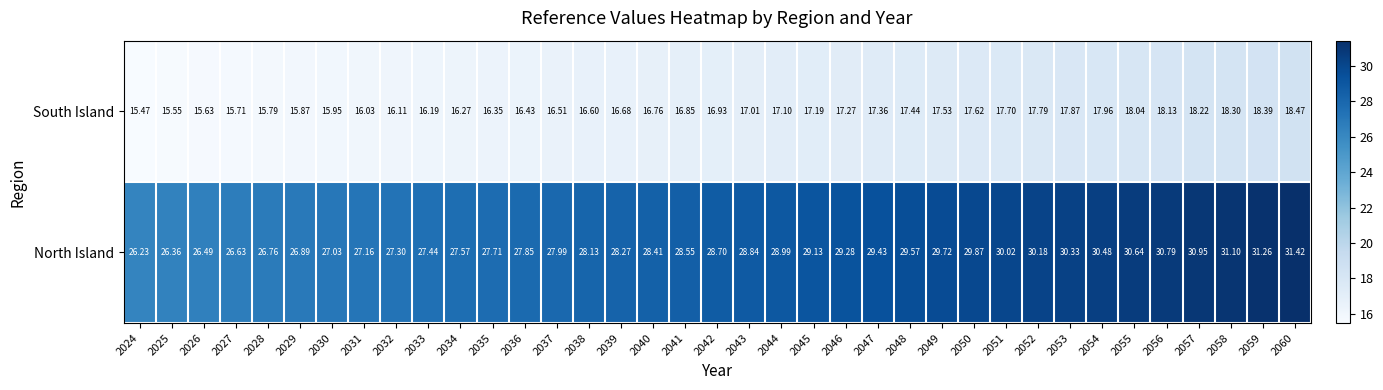

What is the difference between the highest and lowest values at 2028?

11.0